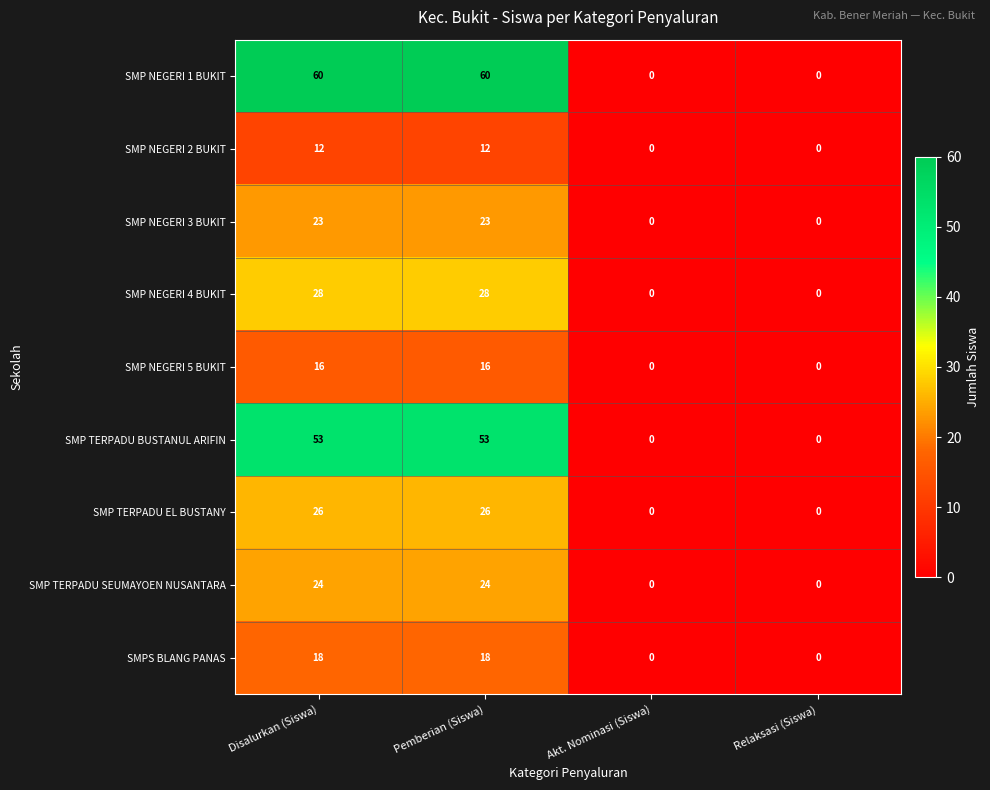

What is the sum of all SMP NEGERI 3 BUKIT values?

46